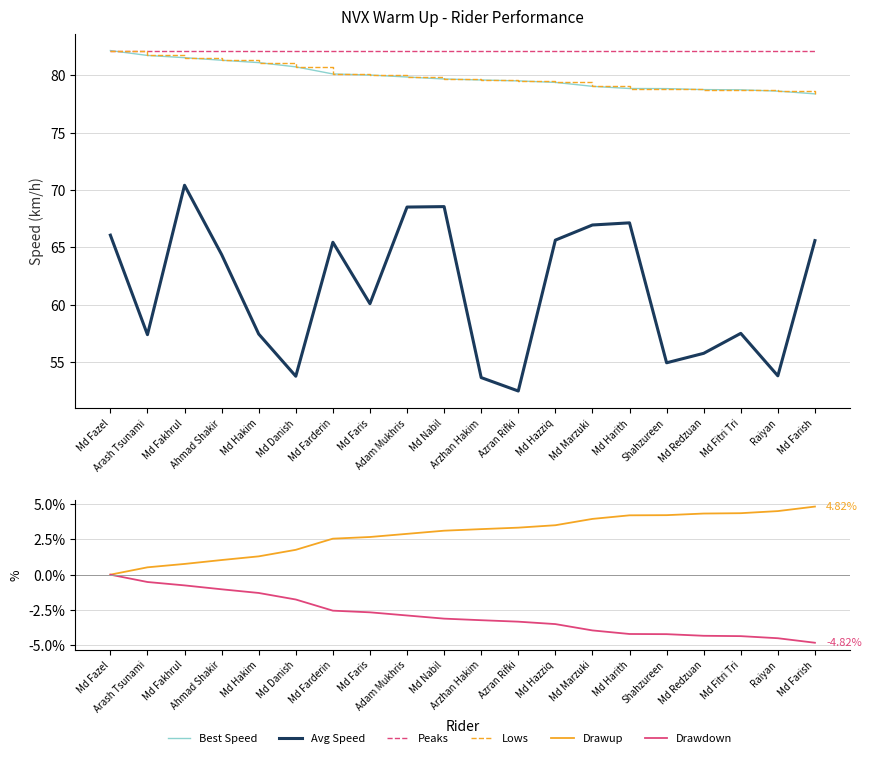

True or false: Drawup has a value of 0.0 at Md Fazel.

True